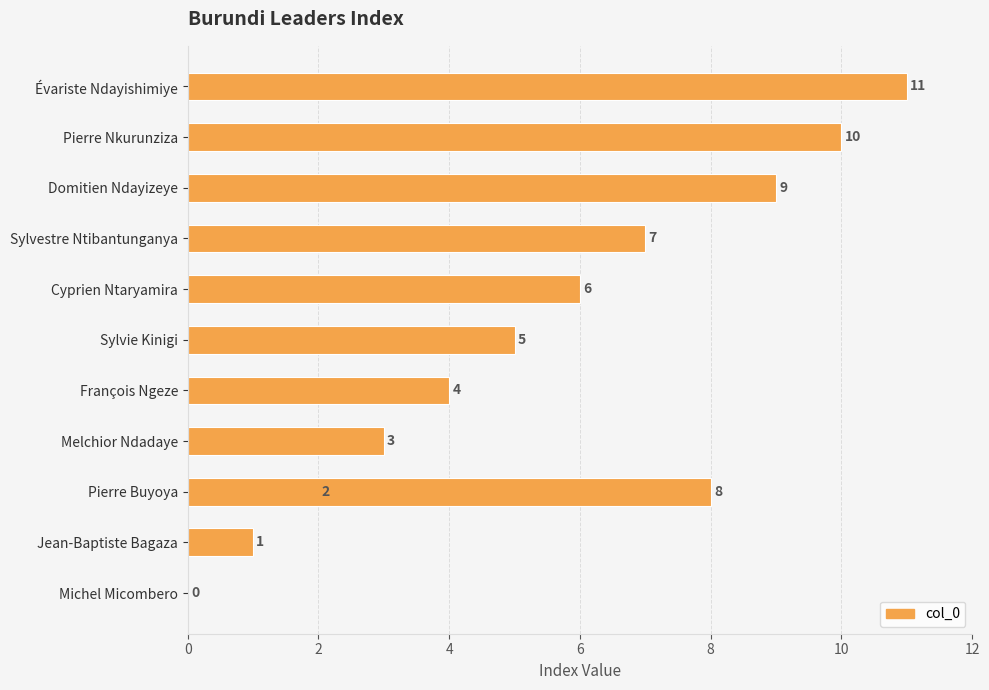

The value at Domitien Ndayizeye is 4. True or false?

False